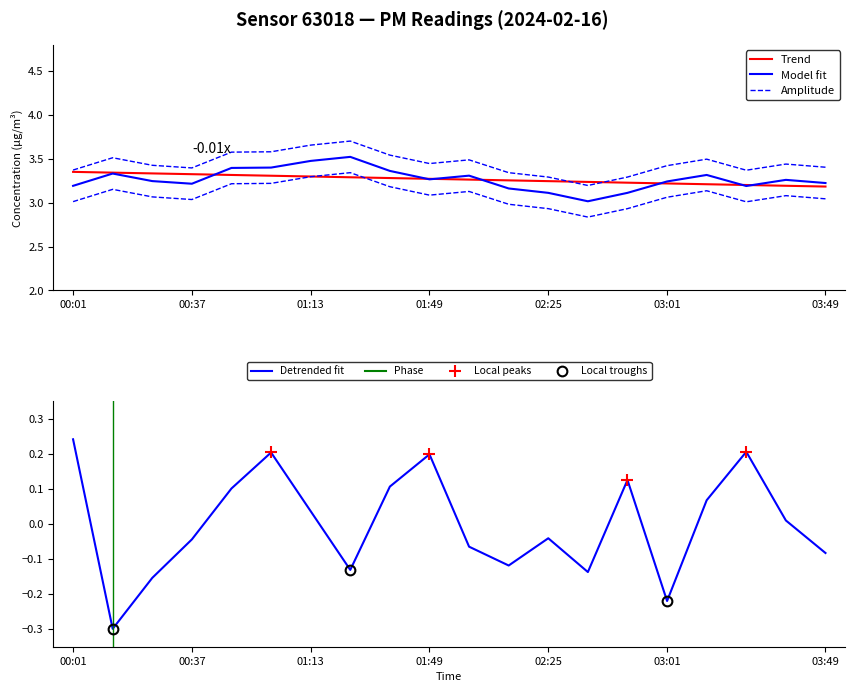

What is the change in value from 01:01 to 02:37?

-0.3